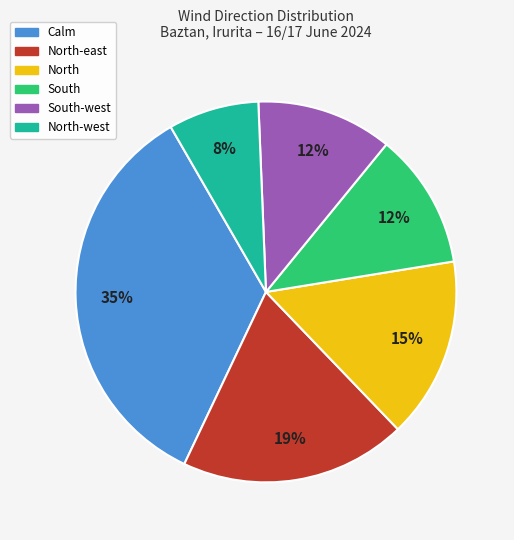

To the nearest percent, what is the average slice percentage?

17%